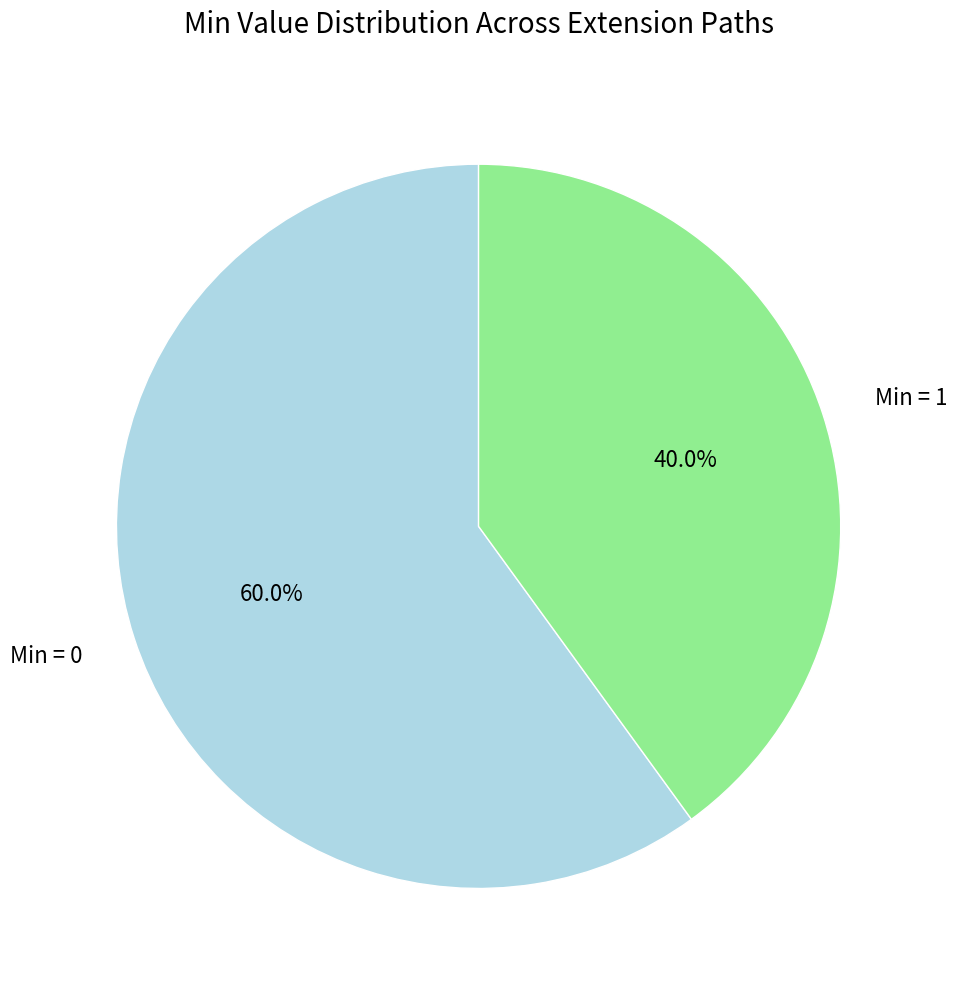

What is the total percentage of Min = 0 and Min = 1?

100.0%